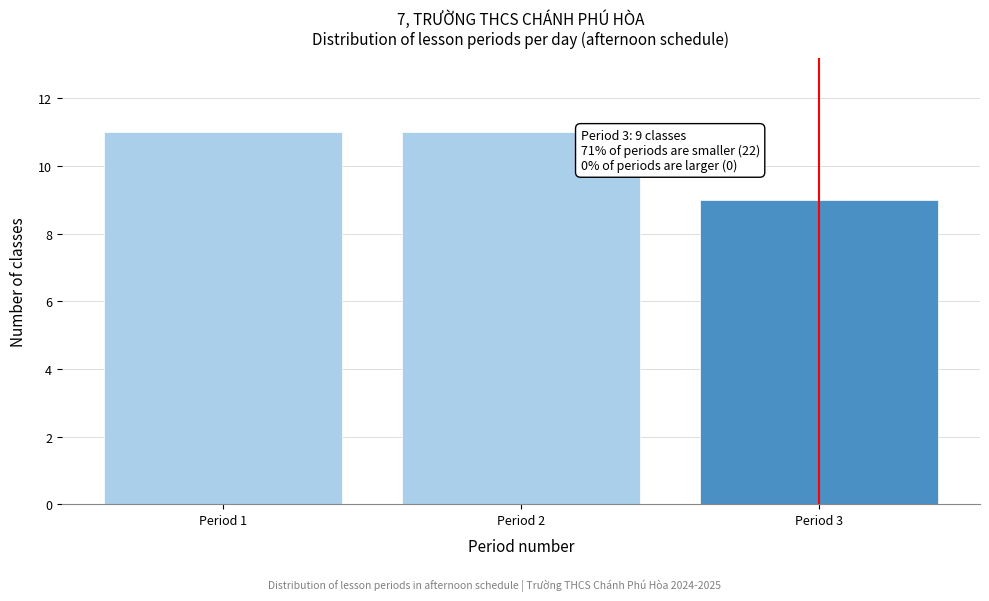

Reading right to left, extract all data points from this chart.

Period 3=9	Period 2=11	Period 1=11